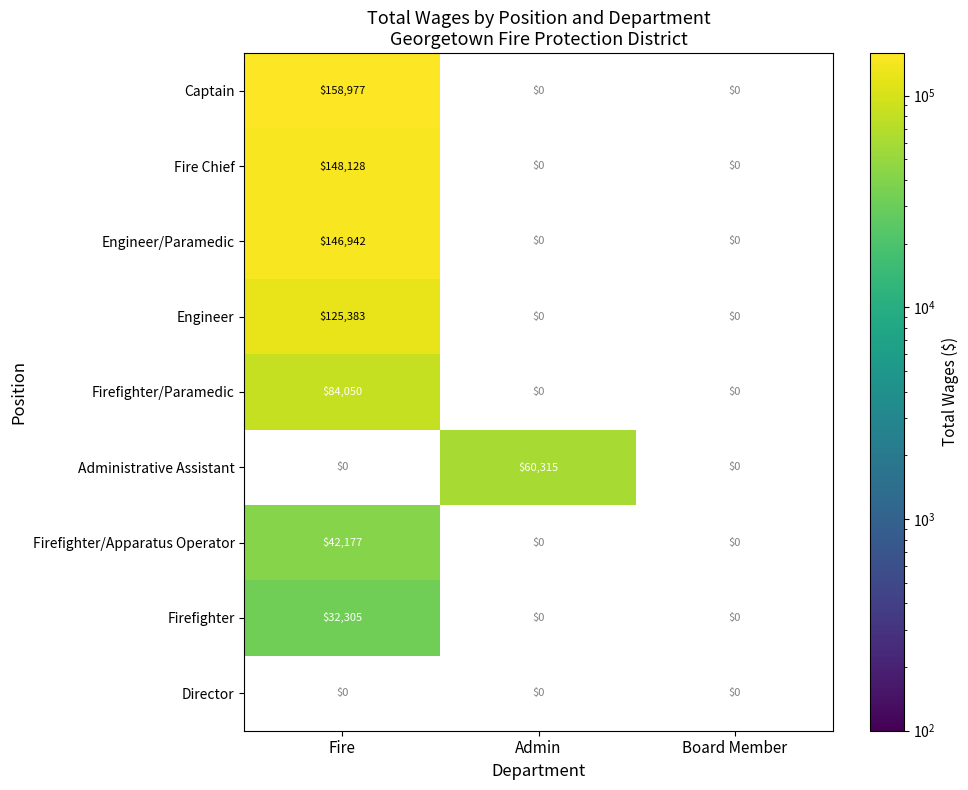

What is the maximum value shown in the chart?

158977.0